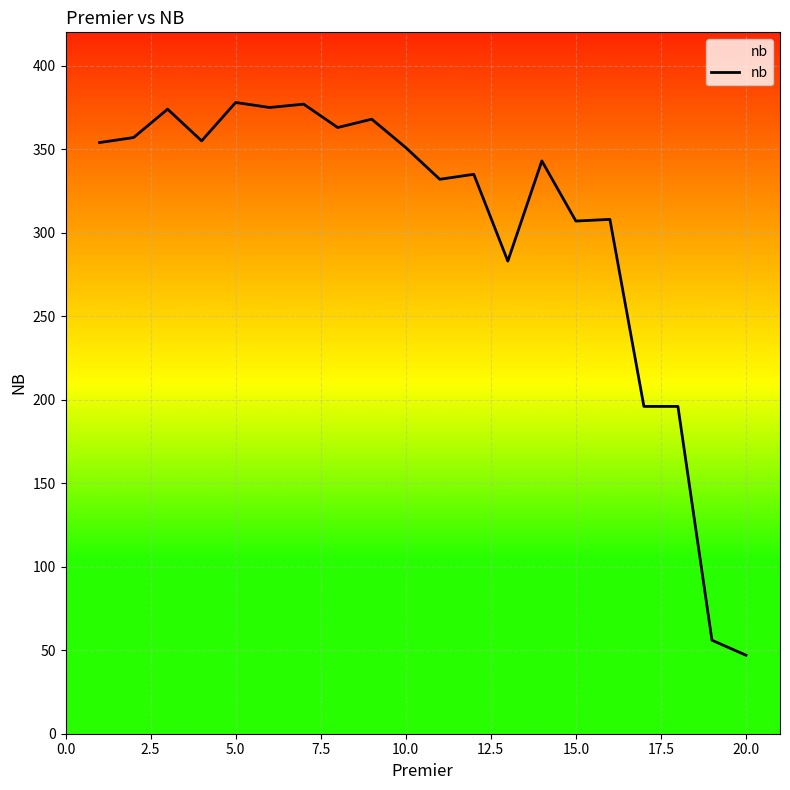

What is the greatest value displayed?

378